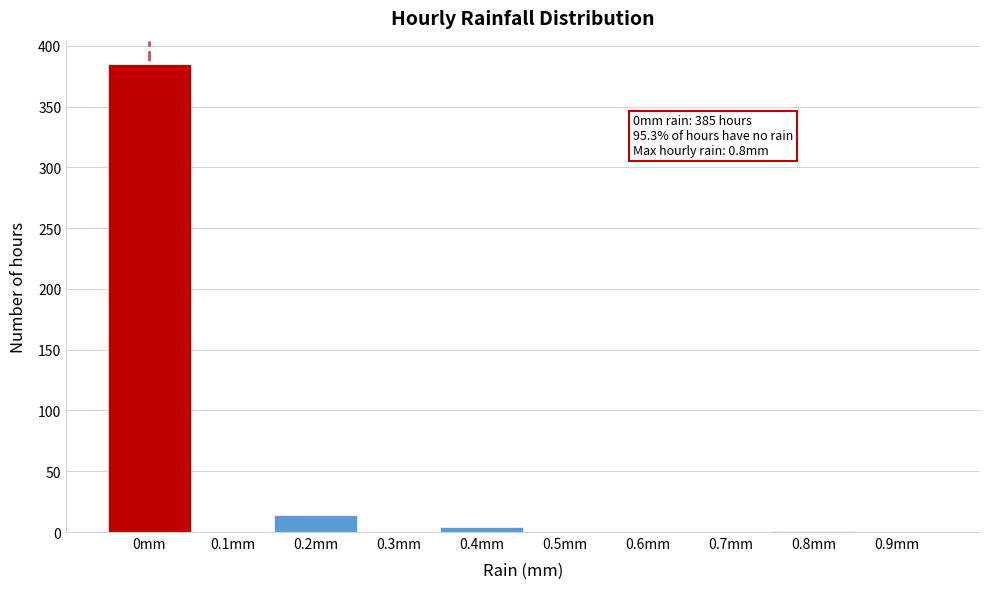

The value at 0.3mm is 0. True or false?

True